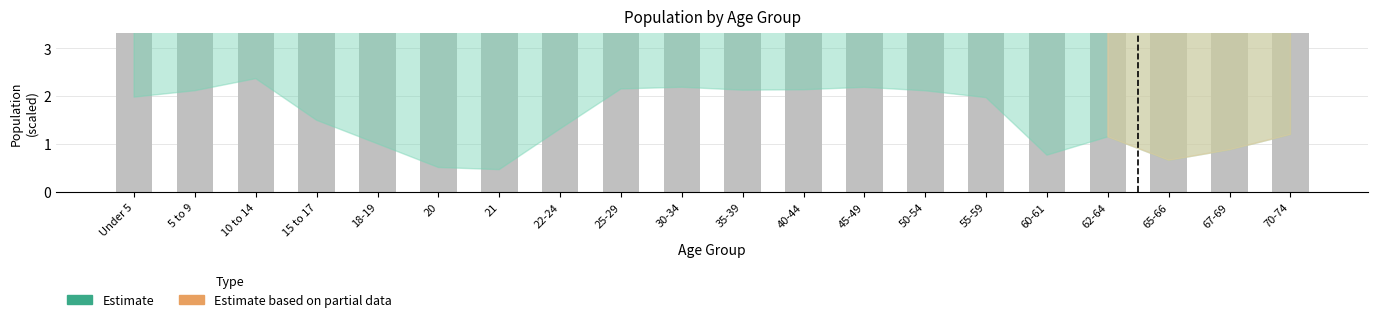

Reading right to left, transcribe all the data shown in this chart.

336.2	248.5	188.8	345.3	207.8	518.2	523.9	522.3	481.4	507.4	503.8	487.9	273.5	101.1	109.1	222.9	335.0	600.0	497.0	479.2